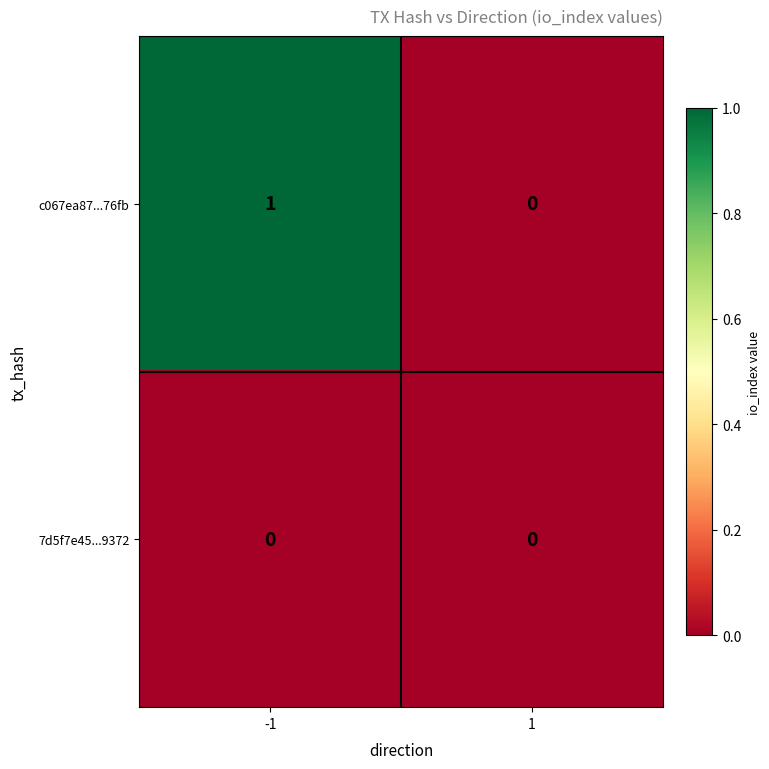

Which series has the largest total across all categories?

c067ea87...76fb